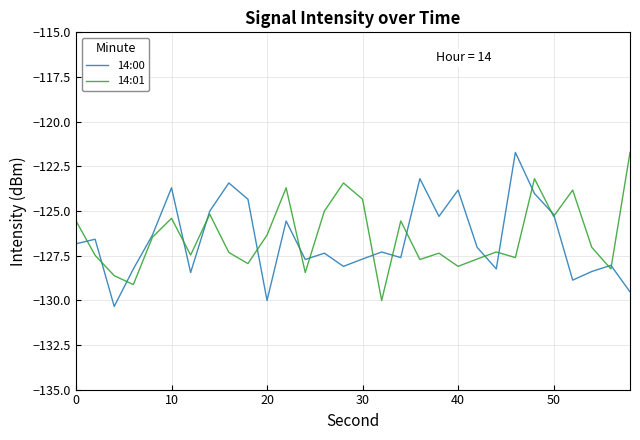

What is the minimum value for 14:01?

-130.0